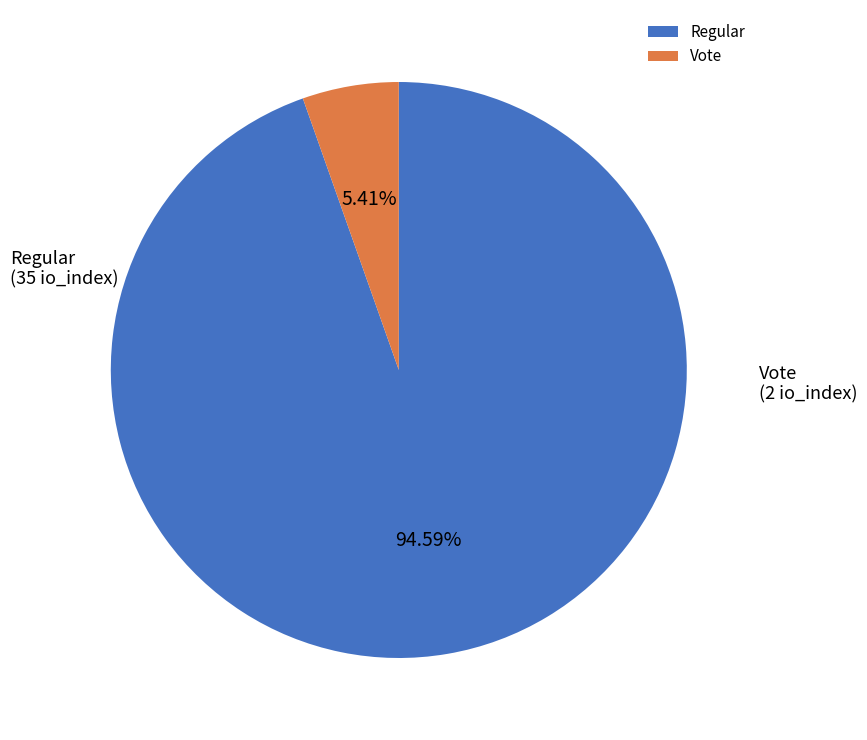

To the nearest percent, what is the difference between the Regular and Vote slice percentages?

89%